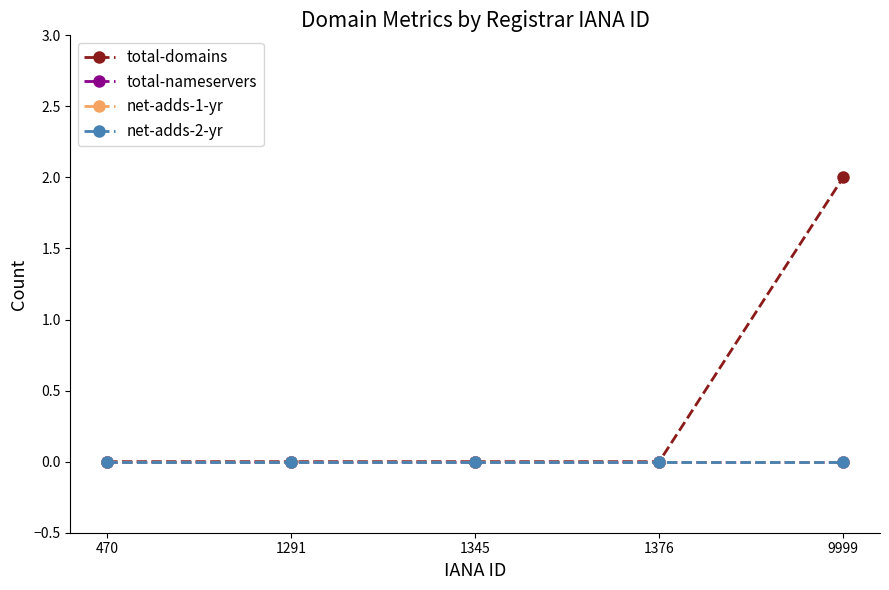

True or false: total-domains has a value of -1 at 470.

False